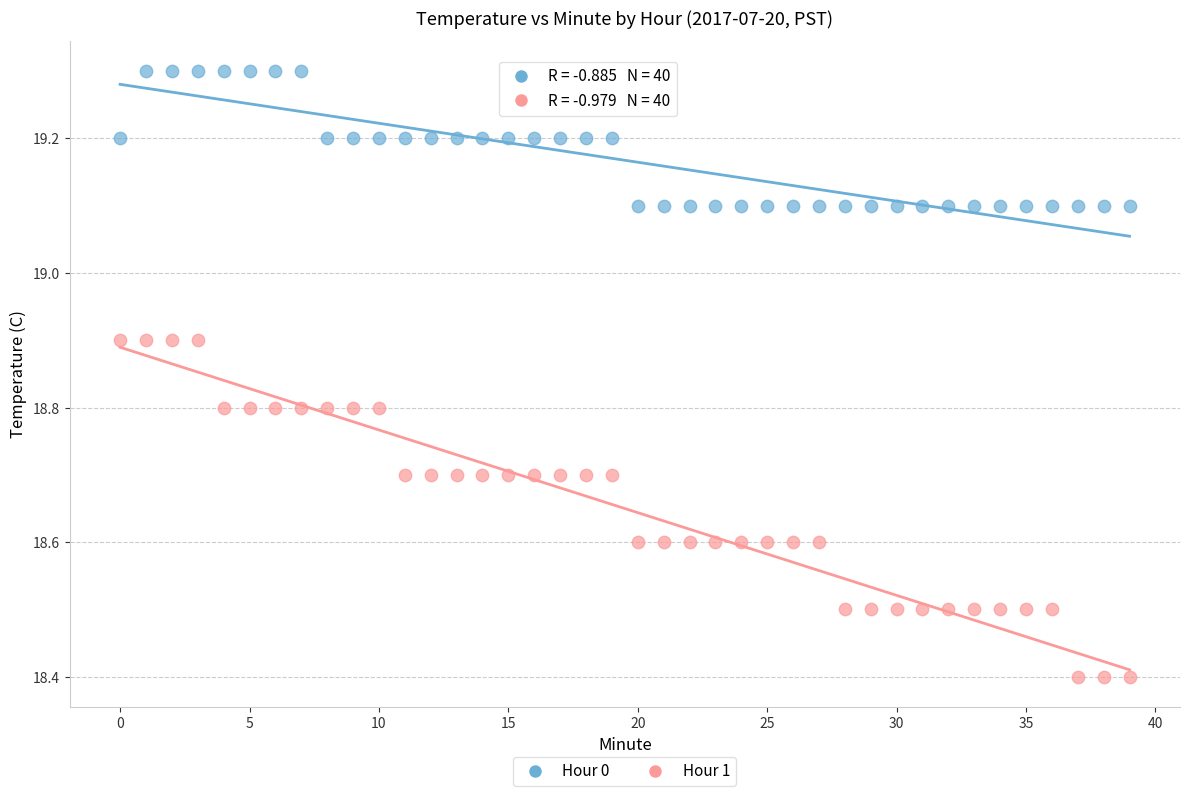

Which series reaches the maximum Y coordinate?

Hour 0